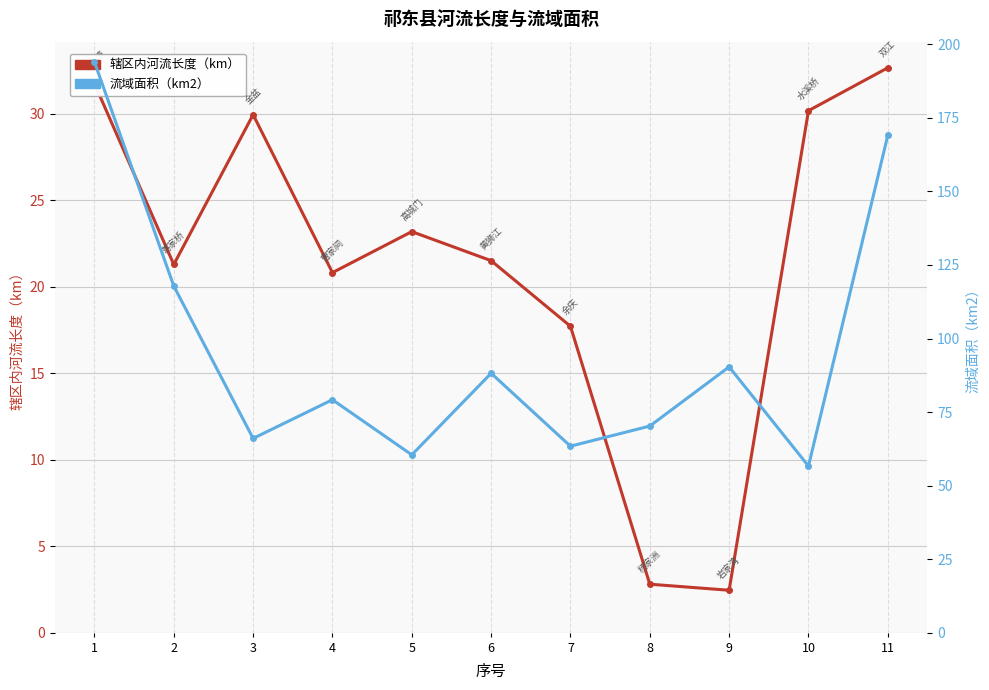

What is the highest value of the 辖区内河流长度（km） series?

32.6